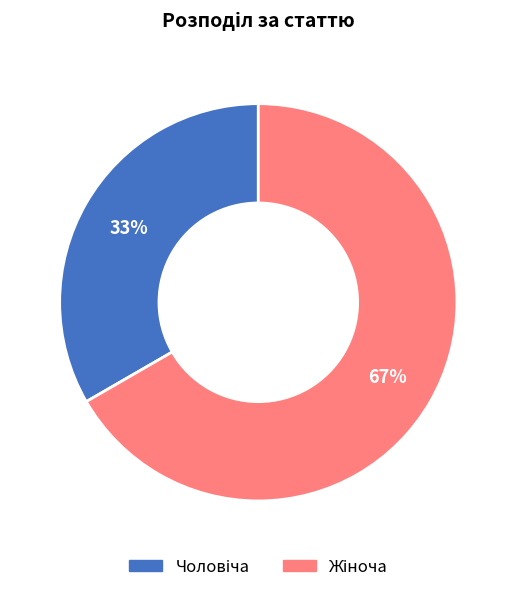

Is there a majority slice in this chart?

Yes